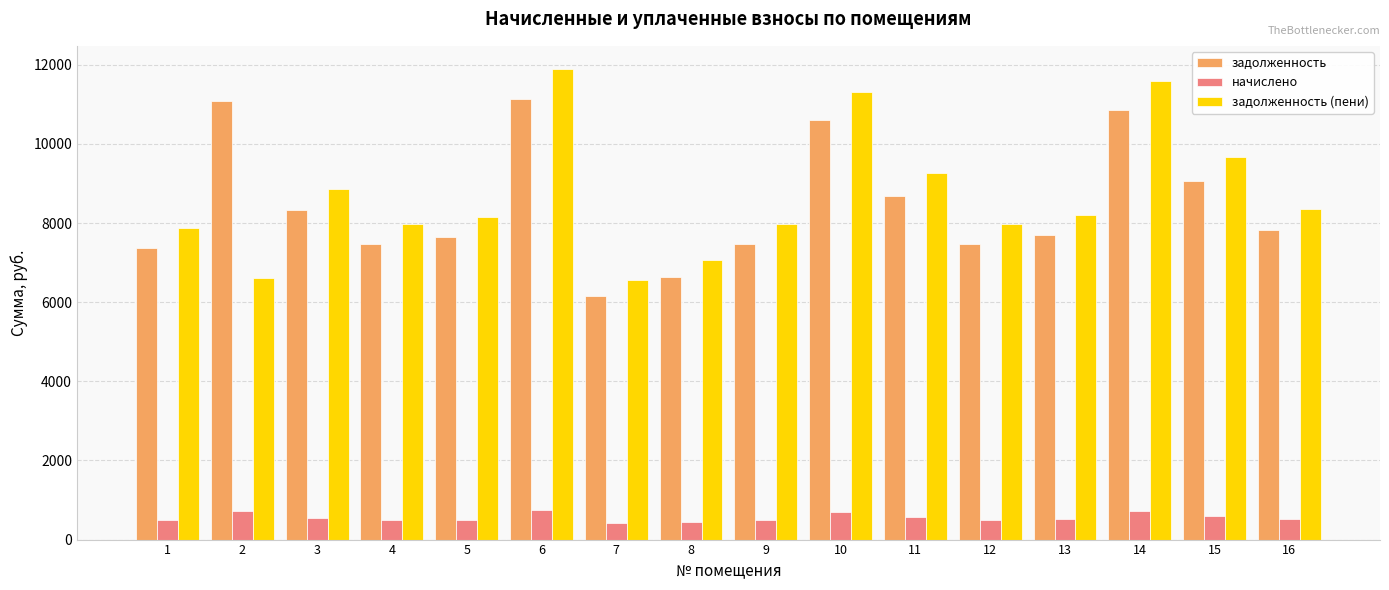

What is the average value of the задолженность (пени) series?

8707.0